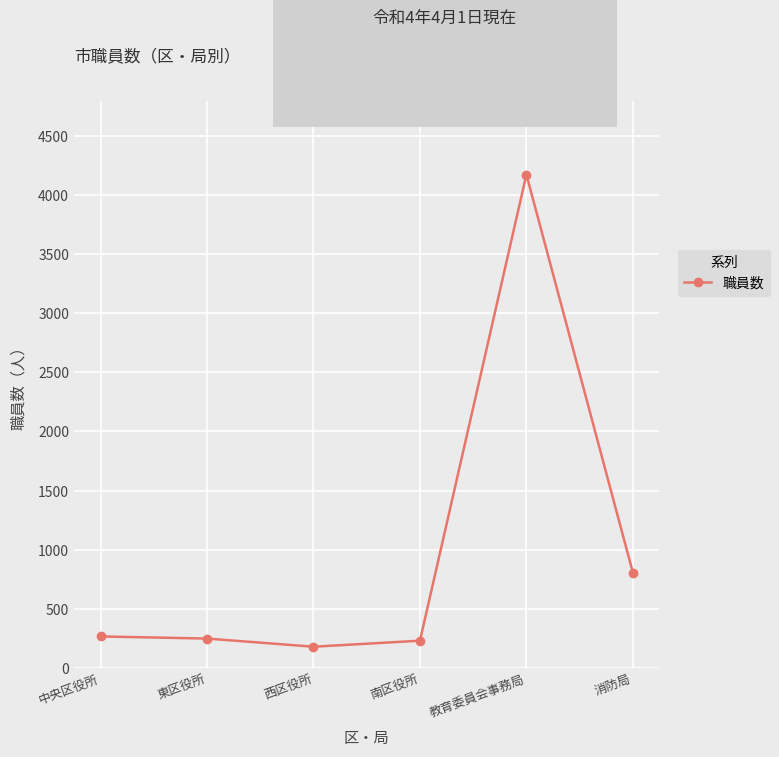

How many lines are shown in the chart?

1